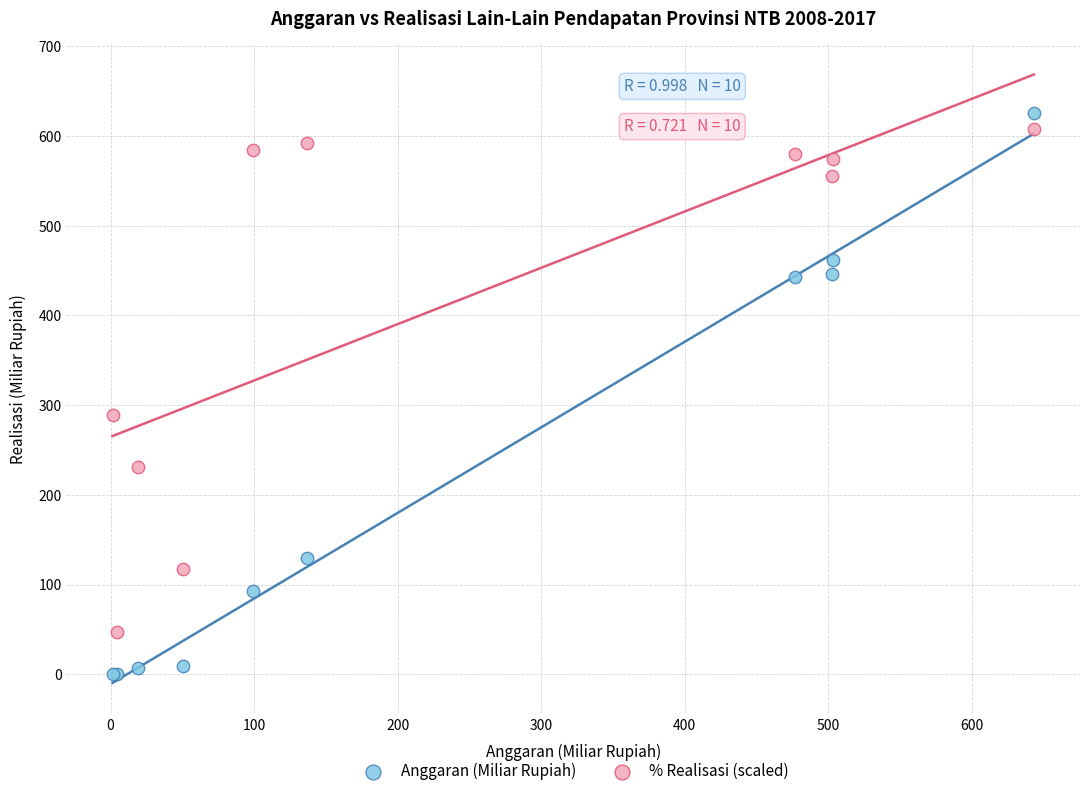

Which series has the largest Y range (max minus min)?

Anggaran (Miliar Rupiah)